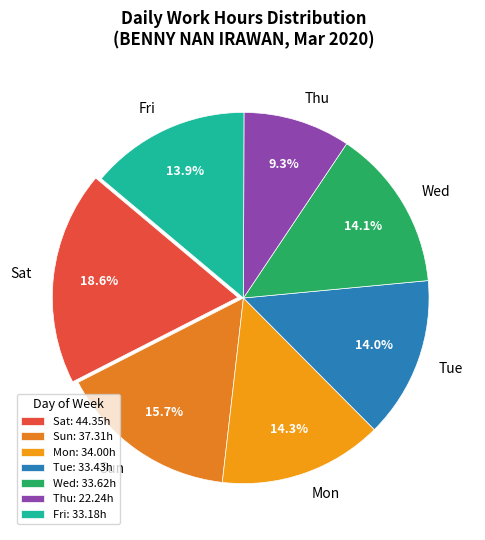

Approximately how many times larger is the value at Wed compared to Tue?

1.0